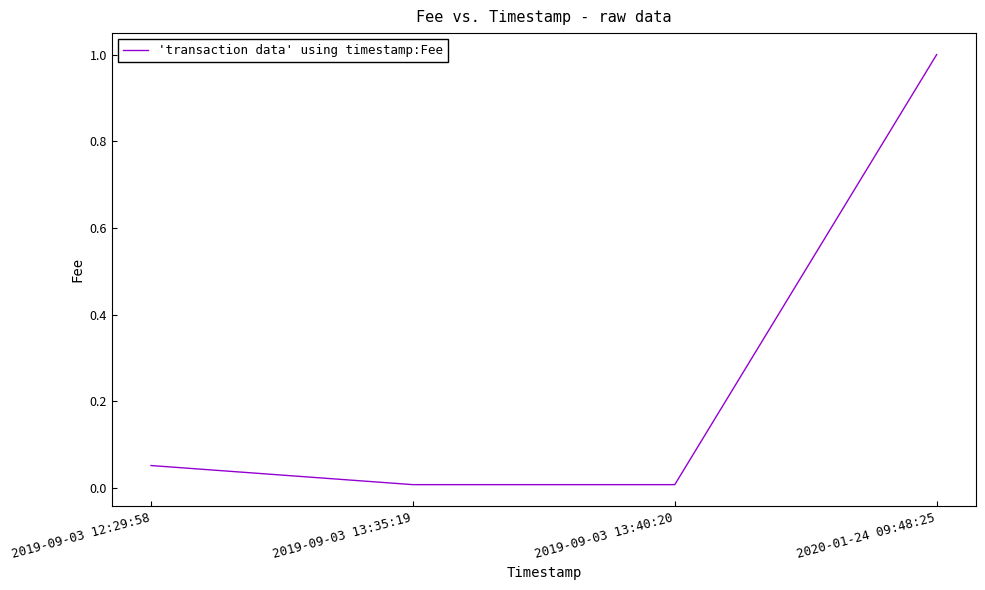

What position from the right is 2019-09-03 12:29:58?

4